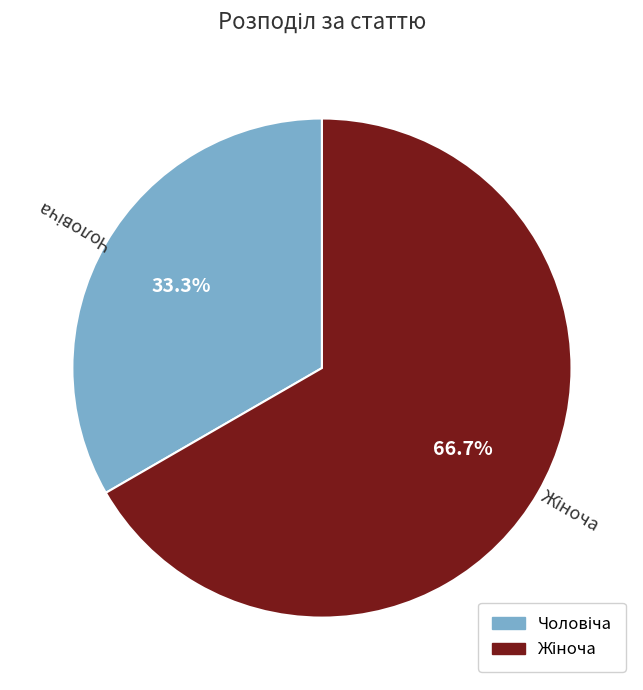

Does any single category account for the majority?

Yes